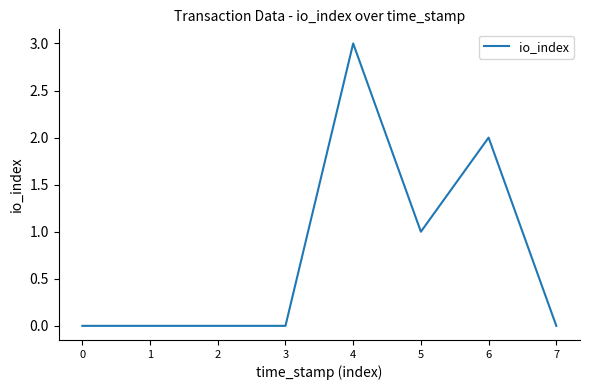

Reading left to right, extract all data points from this chart.

0	0	0	0	3	1	2	0